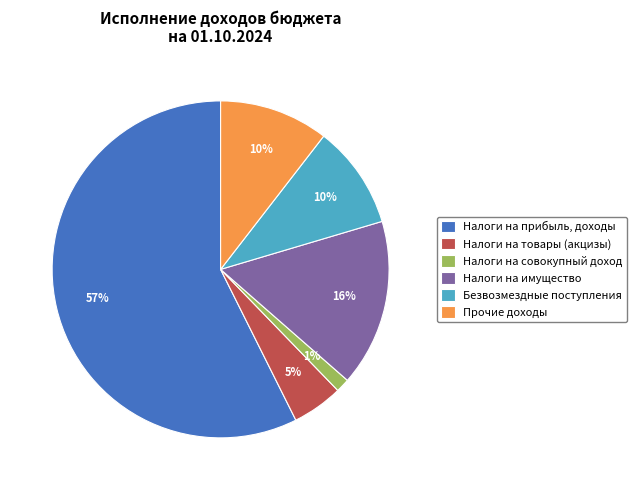

To the nearest percent, what is the average slice percentage?

17%